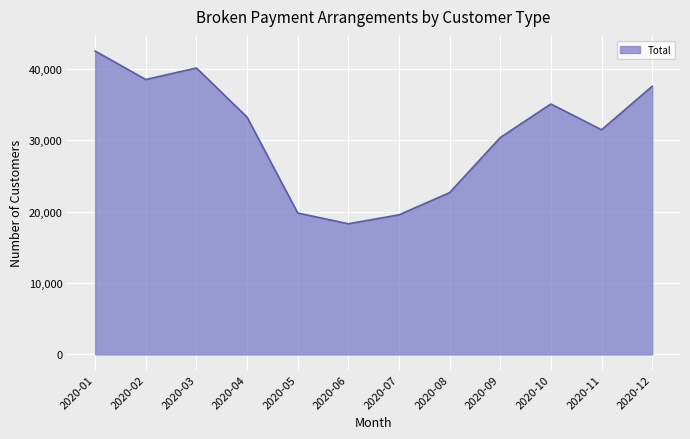

How many series are shown in this chart?

1